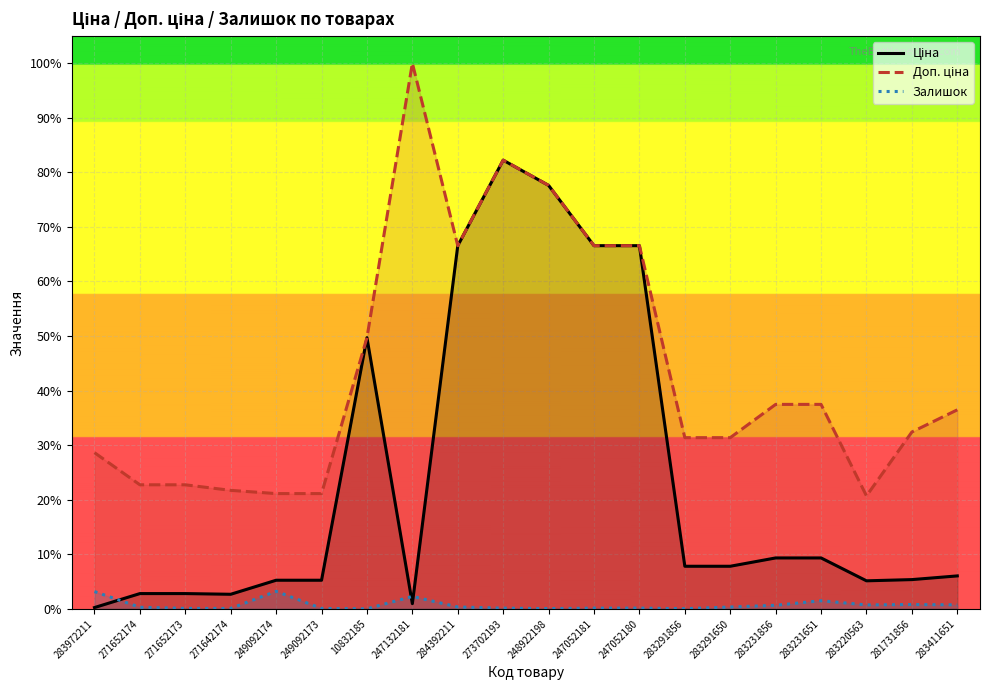

What are all the series names shown in the legend?

Ціна, Доп. ціна, Залишок